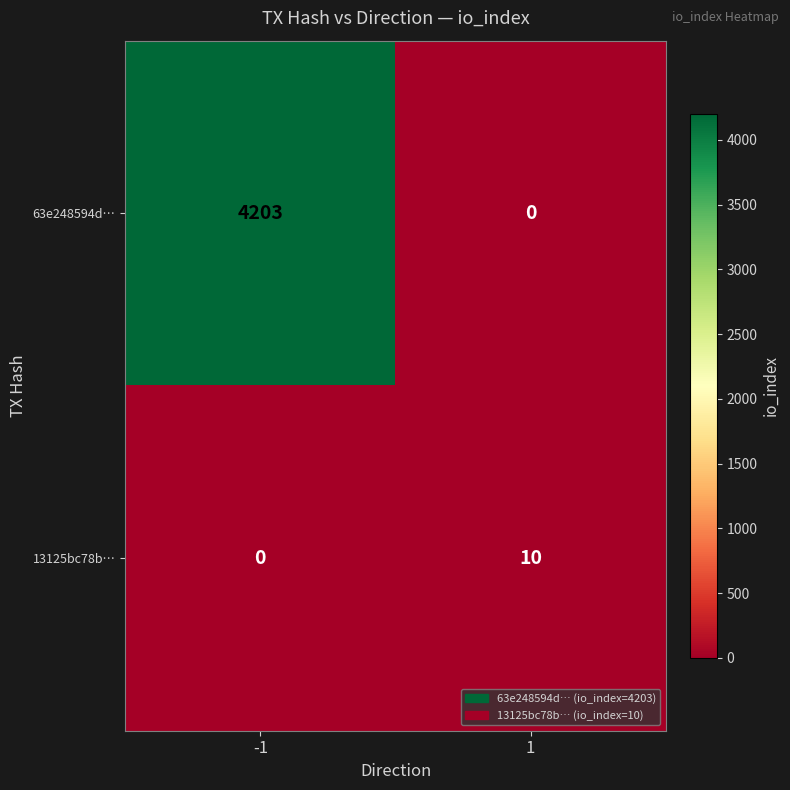

At which category is the sum across all series the highest?

-1